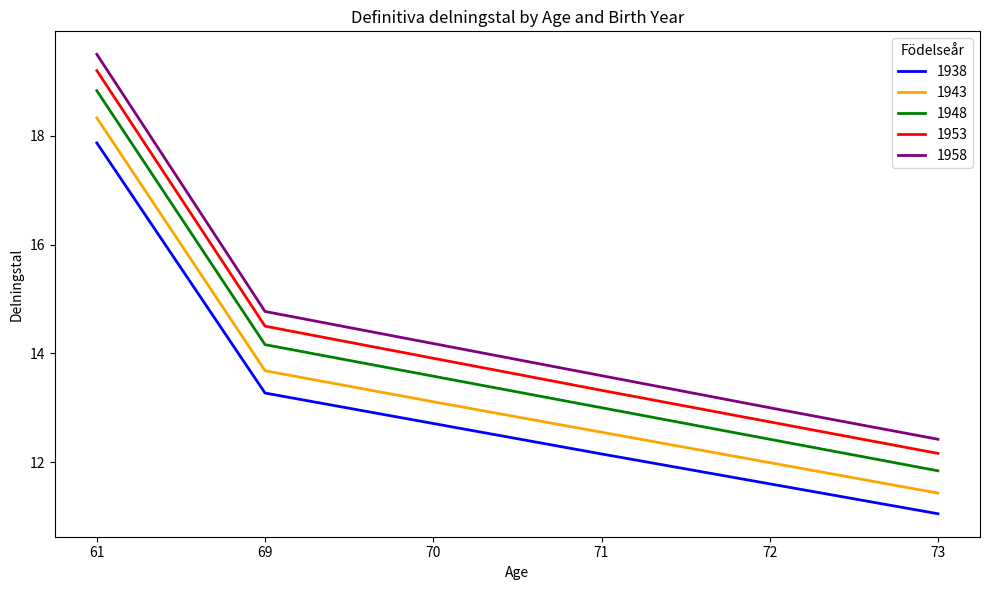

What is the spread (max minus min) of values at 61?

1.6